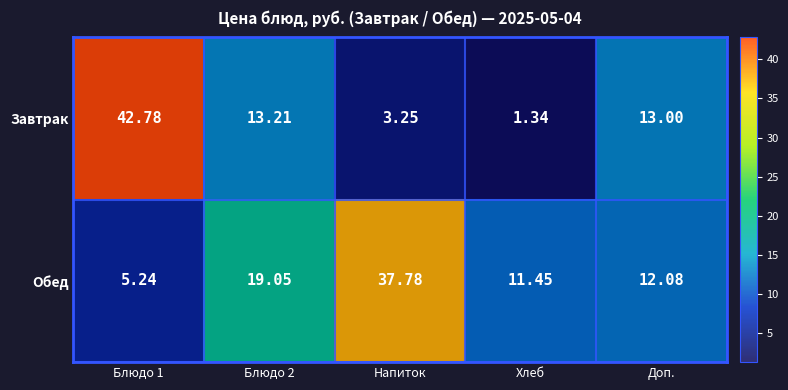

Which category has the highest value in the Обед series?

Напиток